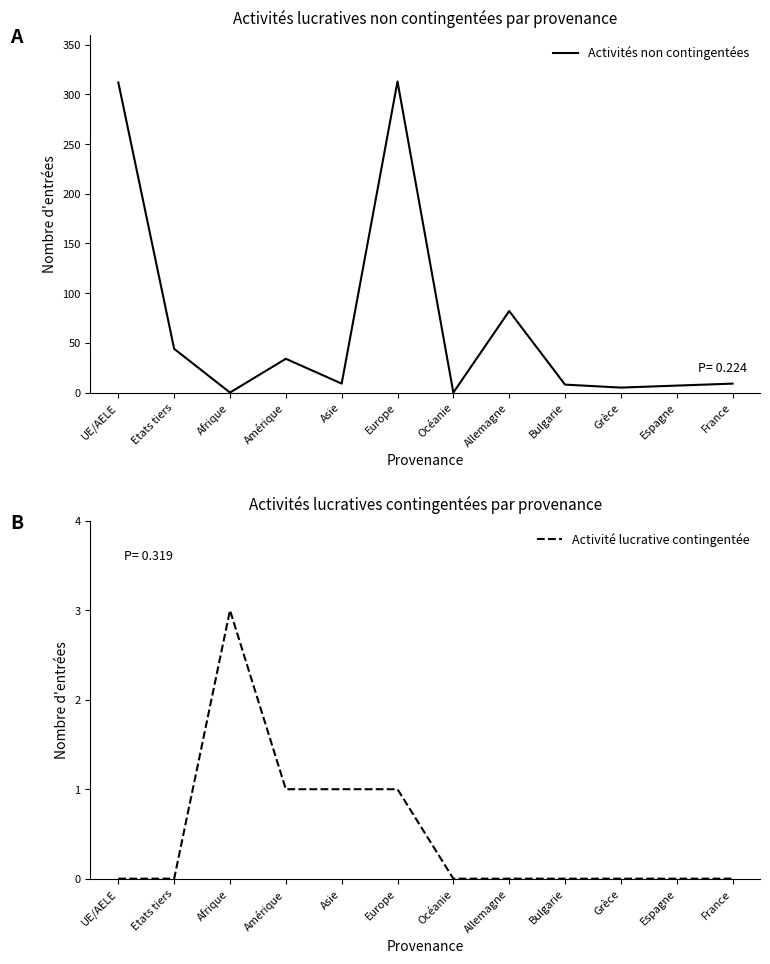

Which category has the lowest value in the Activité lucrative contingentée series?

UE/AELE